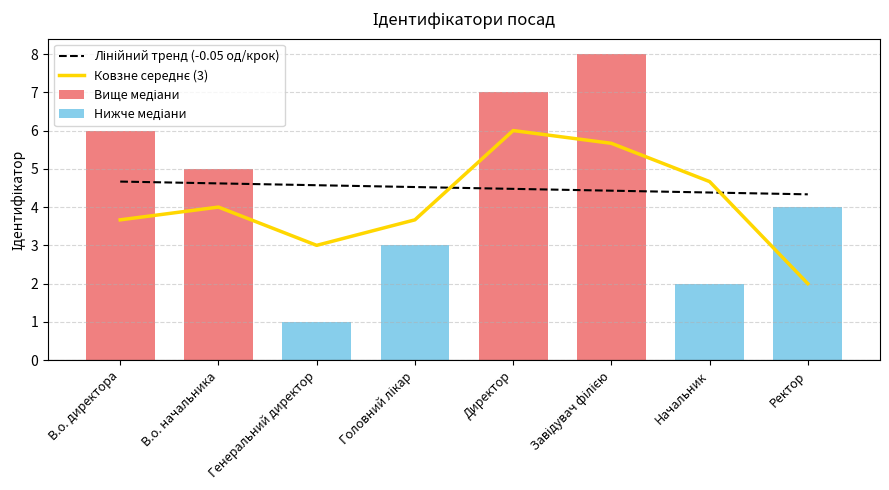

Reading left to right, extract all data points from this chart.

Лінійний тренд (-0.05 од/крок): 4.7	4.6	4.6	4.5	4.5	4.4	4.4	4.3
Ковзне середнє (3): 3.7	4.0	3.0	3.7	6.0	5.7	4.7	2.0